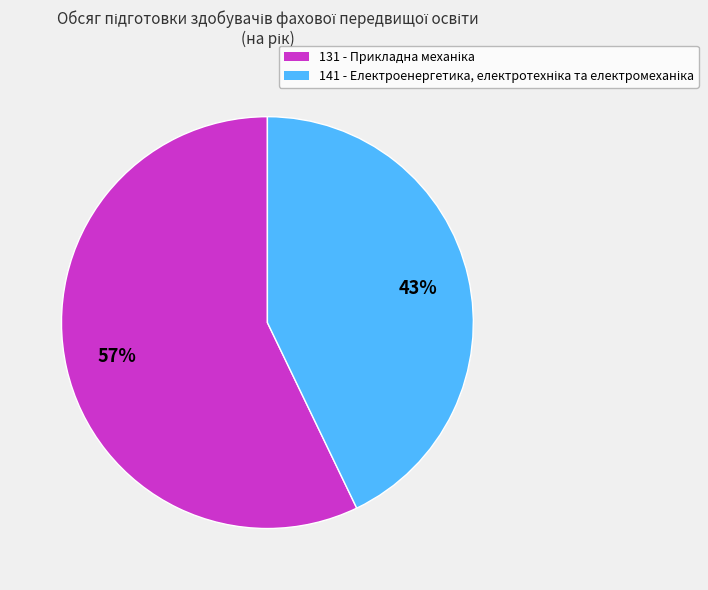

Is there a majority slice in this chart?

Yes